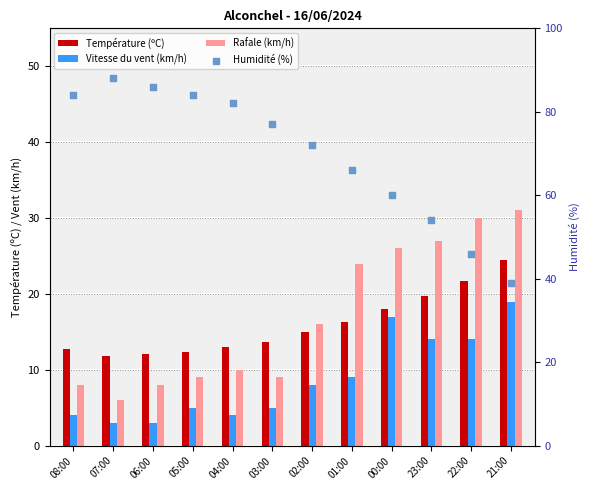

Which series has the largest Y range (max minus min)?

Humidité (%)